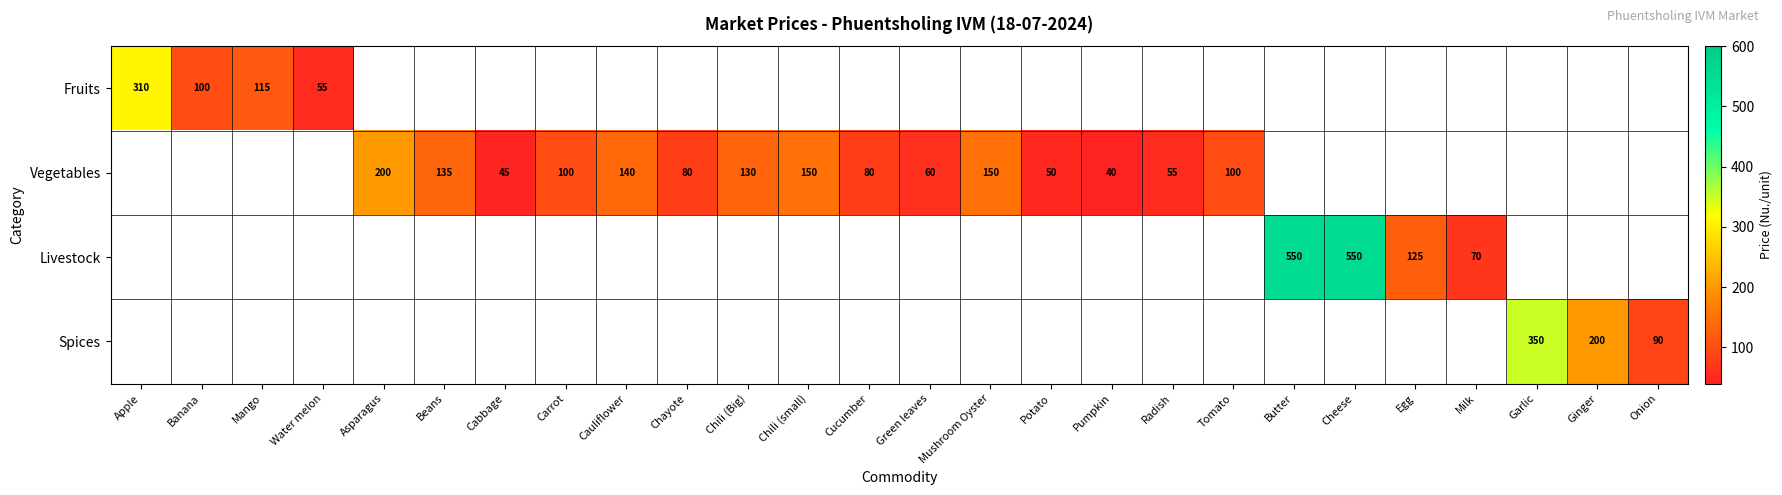

The value of Fruits at Banana is 172. True or false?

False